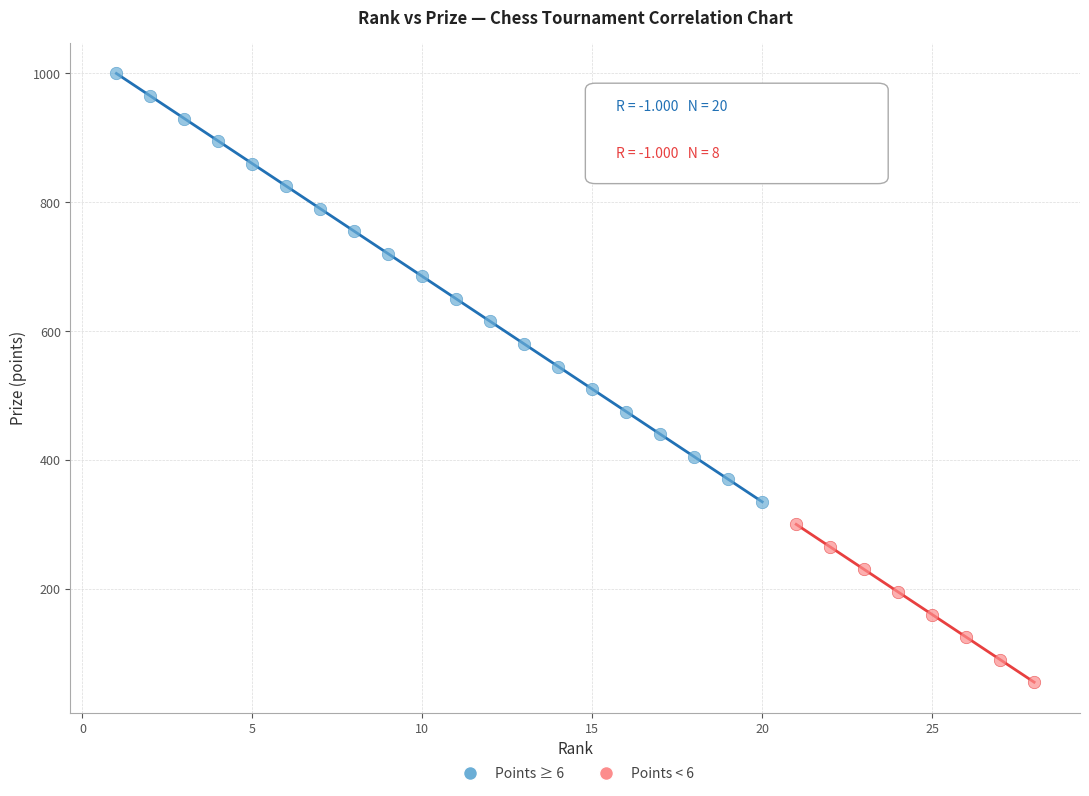

Which series has the largest Y range (max minus min)?

Points ≥ 6